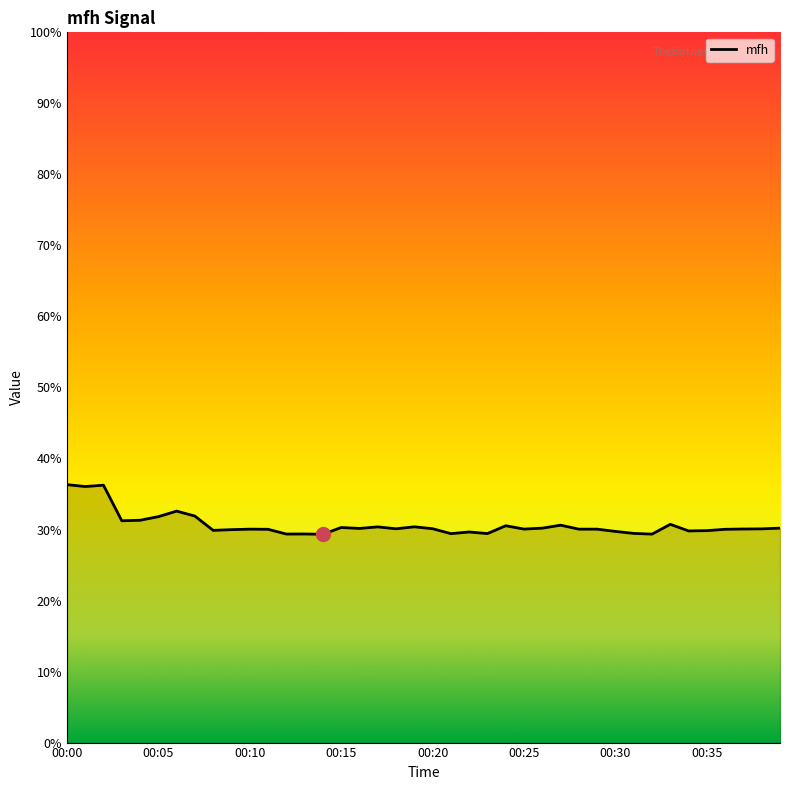

What is the maximum value shown in the chart?

36.3